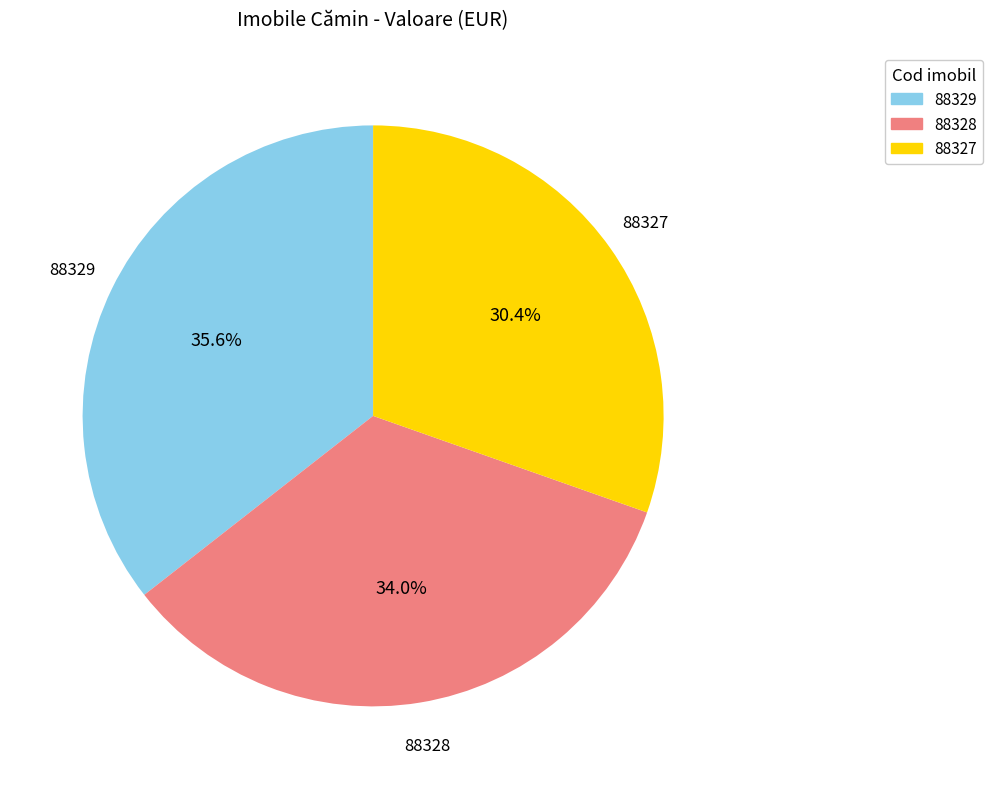

To the nearest percent, what is the combined percentage of 88329 and 88328?

70%